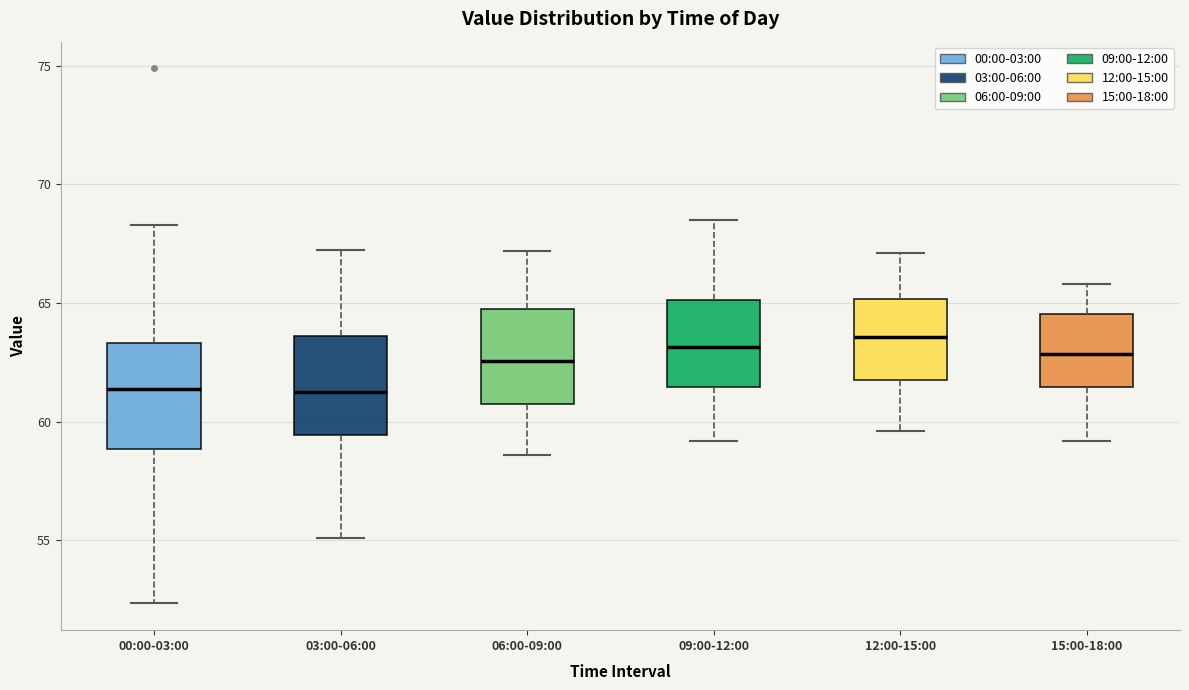

Reading left to right, read every box against the y-axis: the position of its median line, the range the box covers, and the ends of its whiskers. The values are not printed on the chart, so give them approximately, as read against the axis.

00:00-03:00: median 61.5, box 59.0 to 63.5, whiskers 52.5 to 68.5
03:00-06:00: median 61.5, box 59.5 to 63.5, whiskers 55.0 to 67.5
06:00-09:00: median 62.5, box 61.0 to 65.0, whiskers 58.5 to 67.0
09:00-12:00: median 63.0, box 61.5 to 65.0, whiskers 59.0 to 68.5
12:00-15:00: median 63.5, box 62.0 to 65.0, whiskers 59.5 to 67.0
15:00-18:00: median 63.0, box 61.5 to 64.5, whiskers 59.0 to 66.0